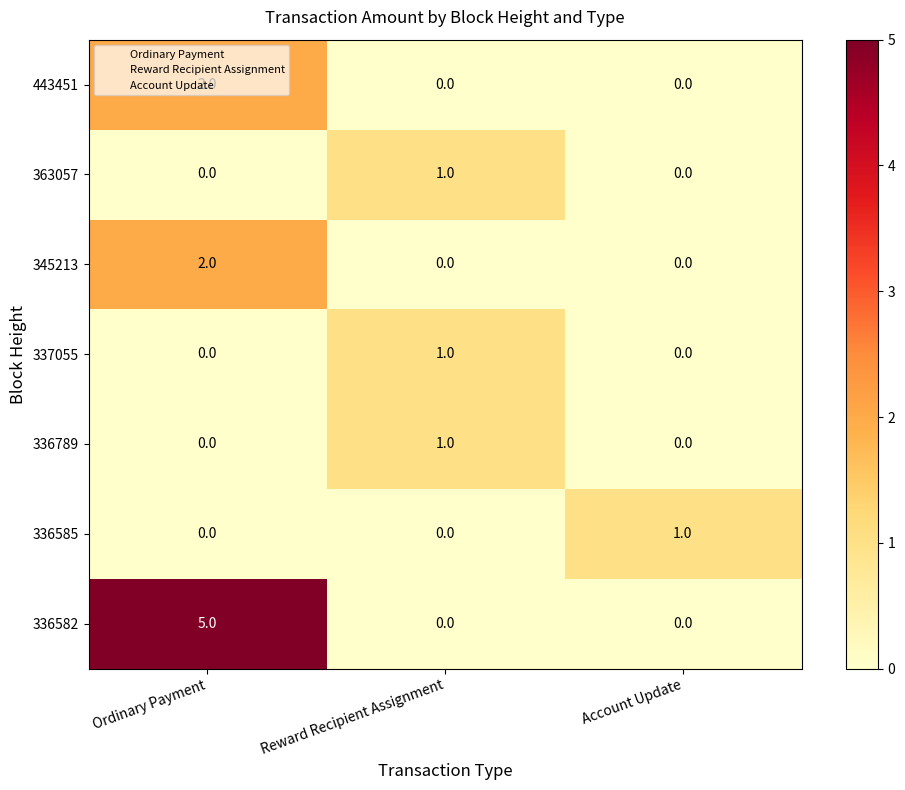

The value of 336582 at Reward Recipient Assignment is 0. True or false?

True